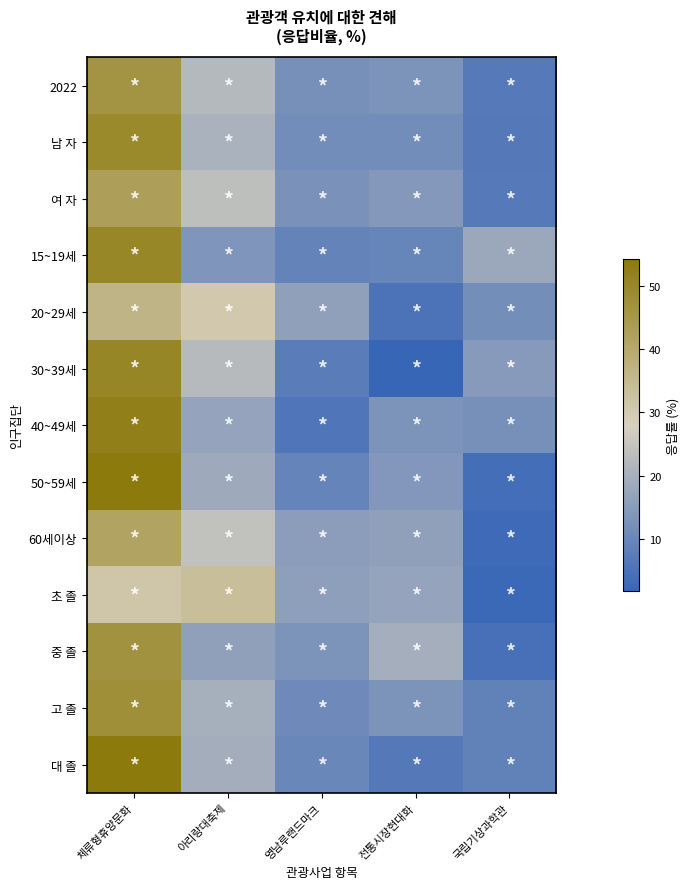

At which category is the sum across all series the highest?

체류형휴양문화